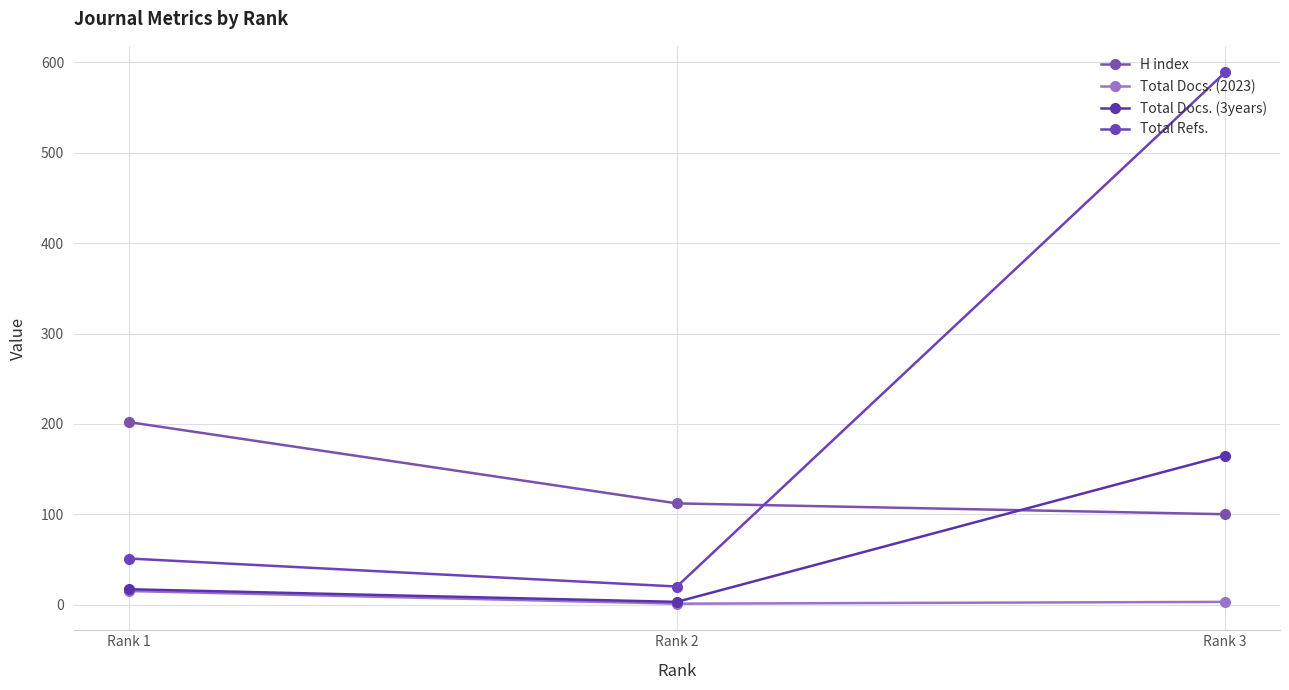

True or false: Total Refs. has a value of 20 at Rank 2.

True